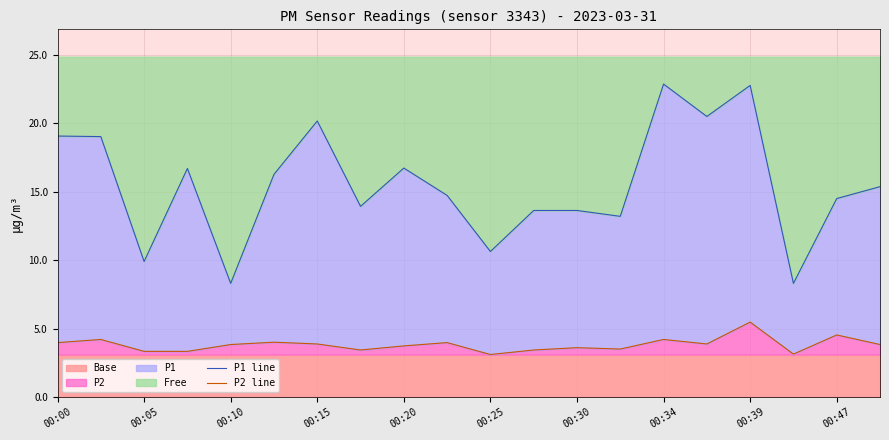

Which category has the highest value in the P2 series?

00:39